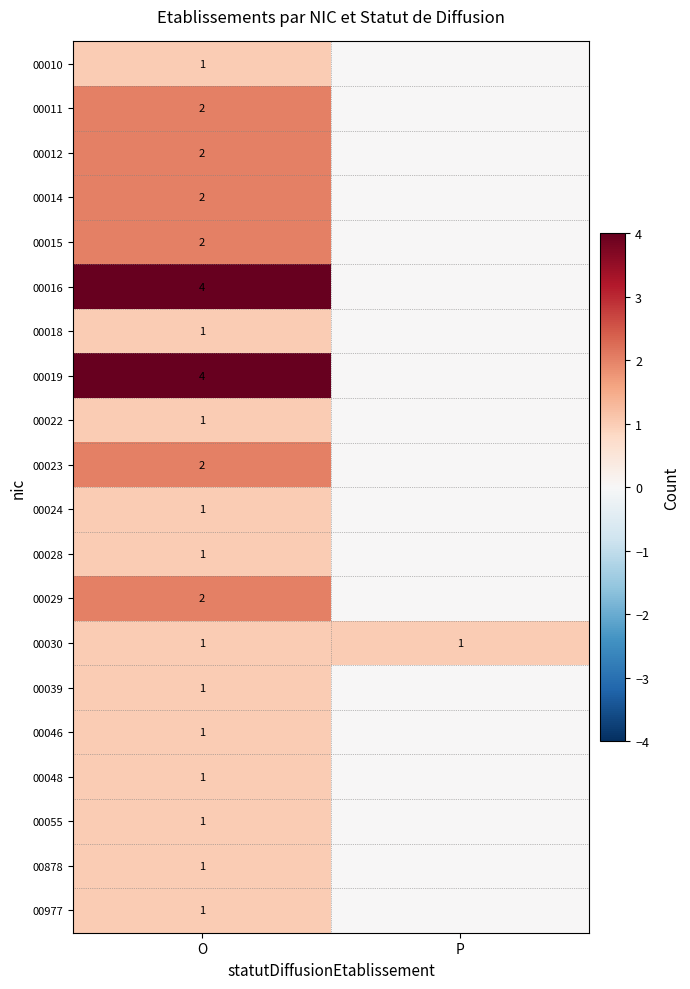

How many series are shown in this chart?

20